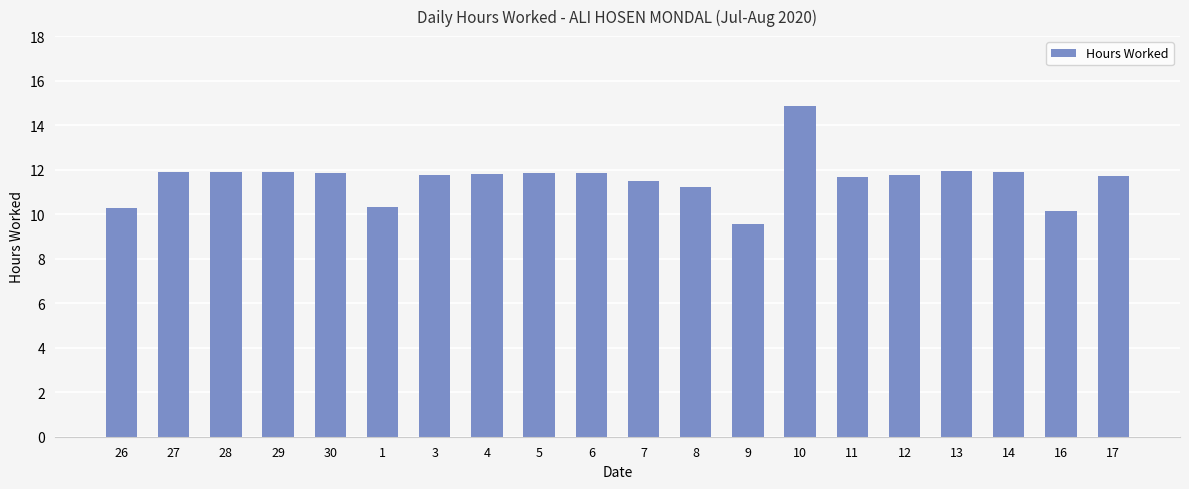

At which label does the data first exceed 11?

27